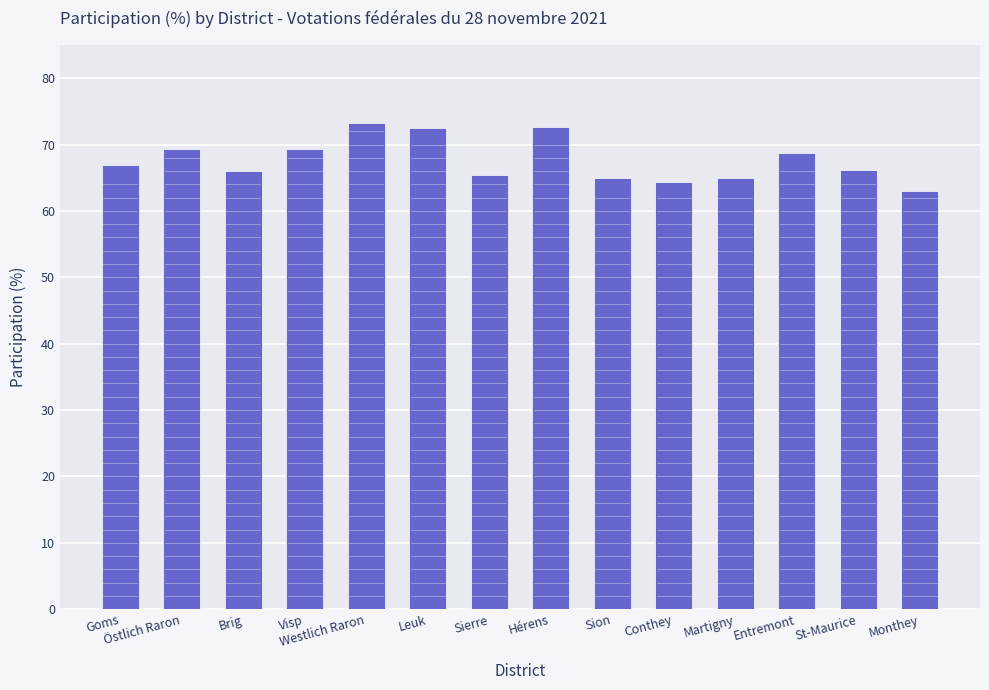

What is the approximate value at Visp?

69.3